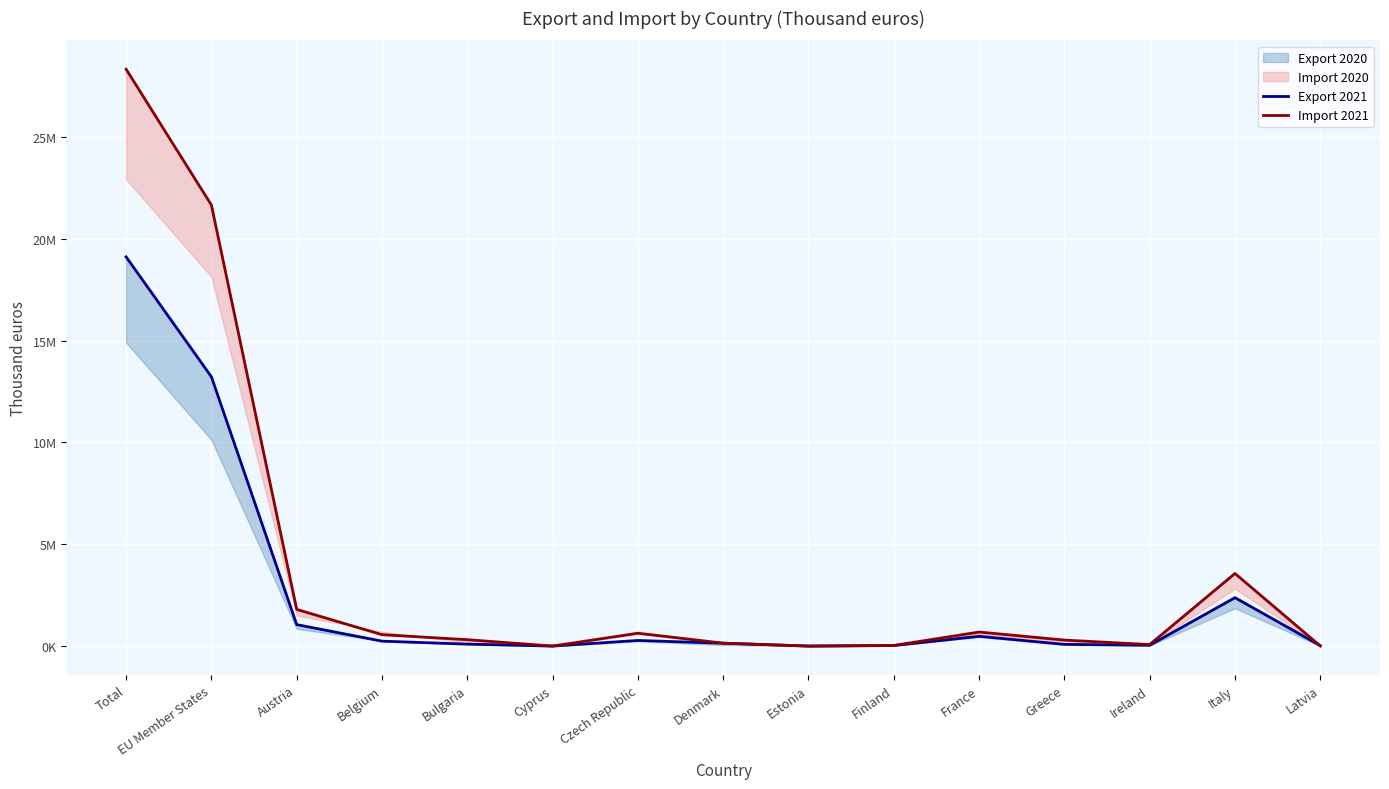

True or false: Export 2021 has a value of 106490 at Bulgaria.

True